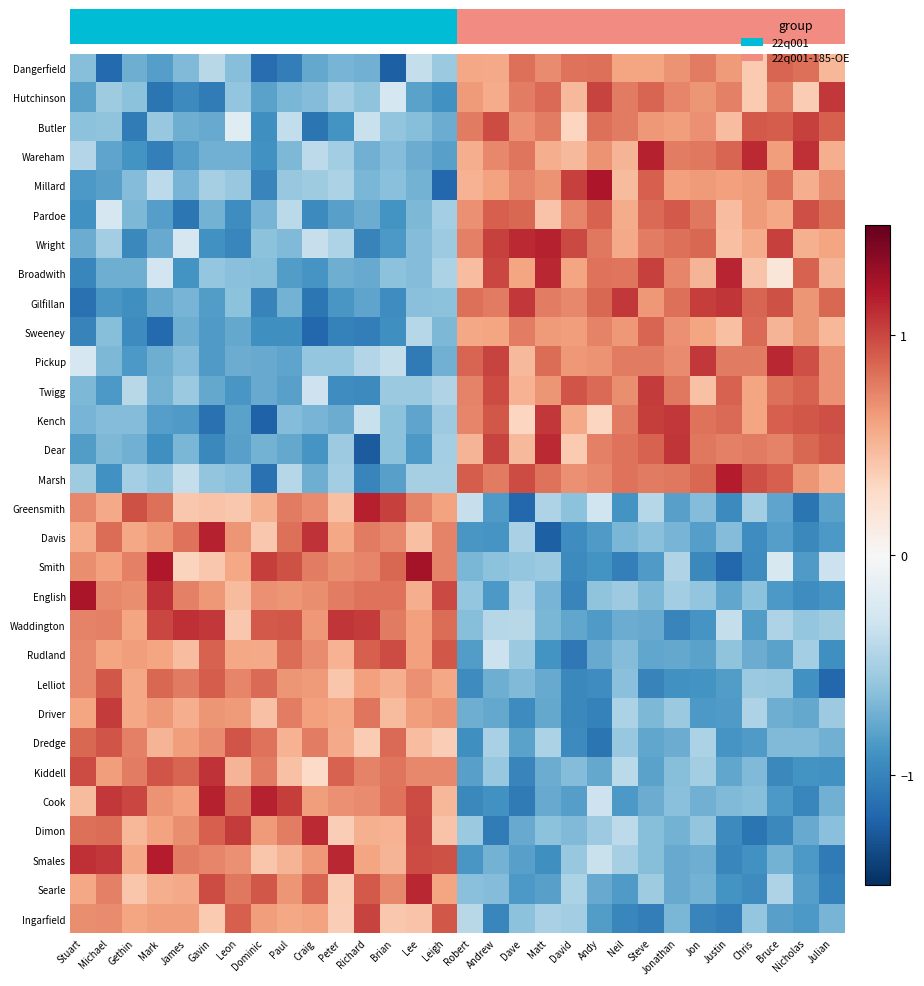

Rank the series at Stuart from lowest to highest value.

Gilfillan, Sweeney, Broadwith, Pardoe, Millard, Dear, Hutchinson, Wright, Kench, Twigg, Dangerfield, Butler, Marsh, Wareham, Pickup, Cook, Davis, Searle, Driver, Ingarfield, Smith, Lelliot, Rudland, Greensmith, Waddington, Dimon, Dredge, Kiddell, Smales, English